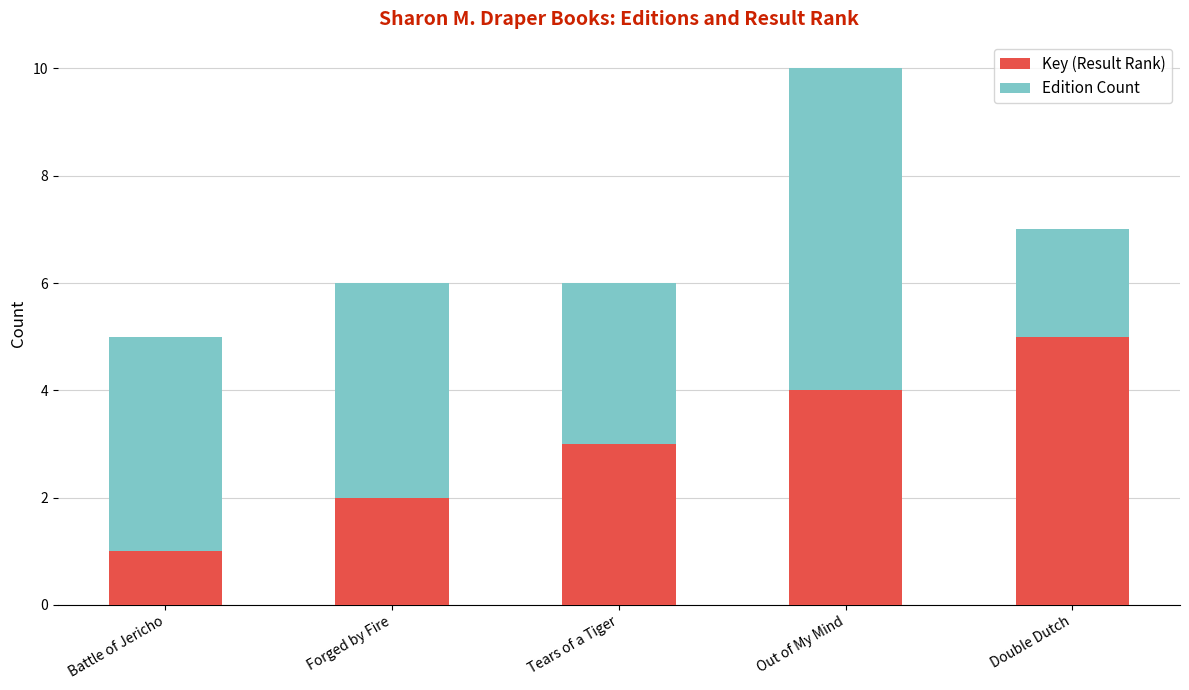

How many data points does each series have?

5